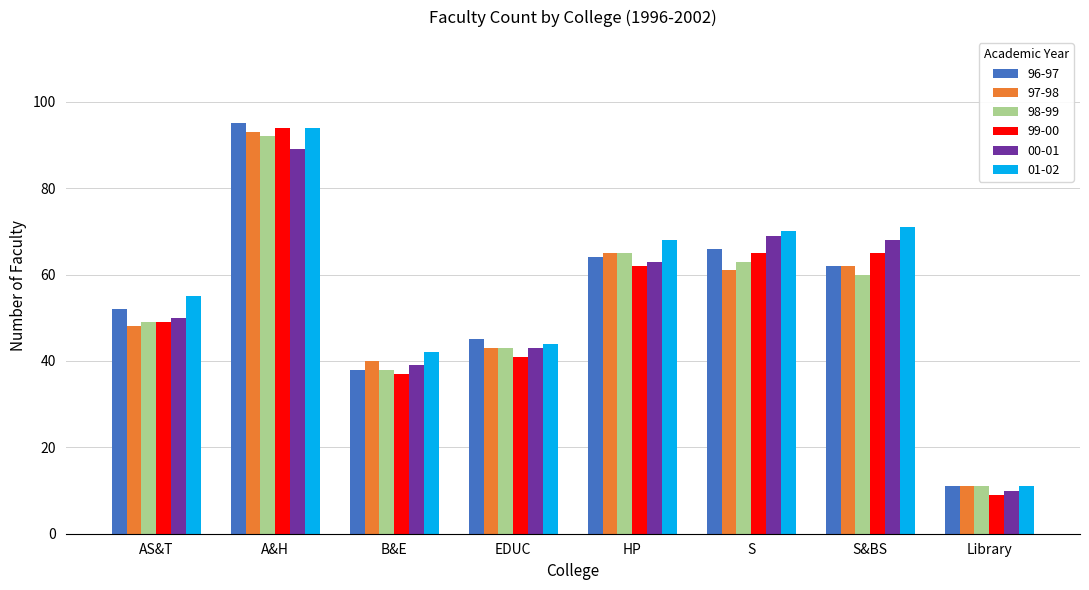

What is the spread (max minus min) of values at A&H?

6